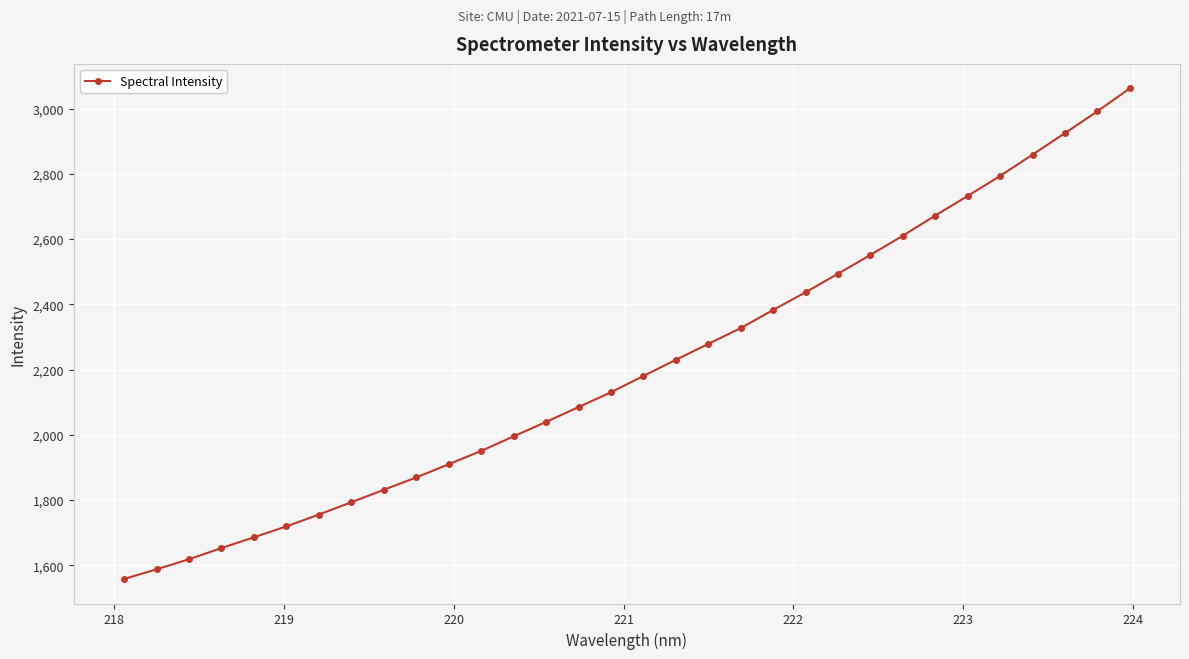

What is the maximum value shown in the chart?

3061.8